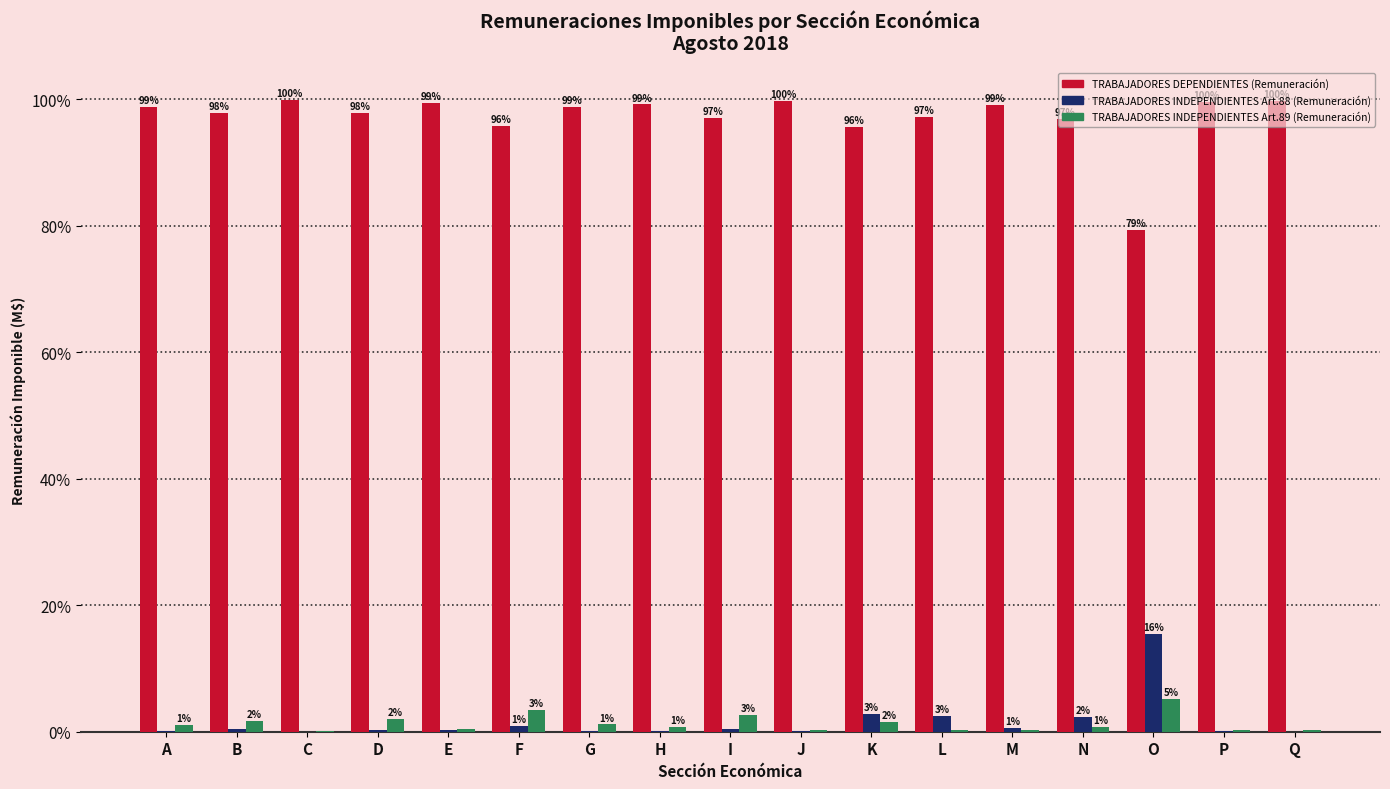

What is the spread (max minus min) of values at E?

99.2